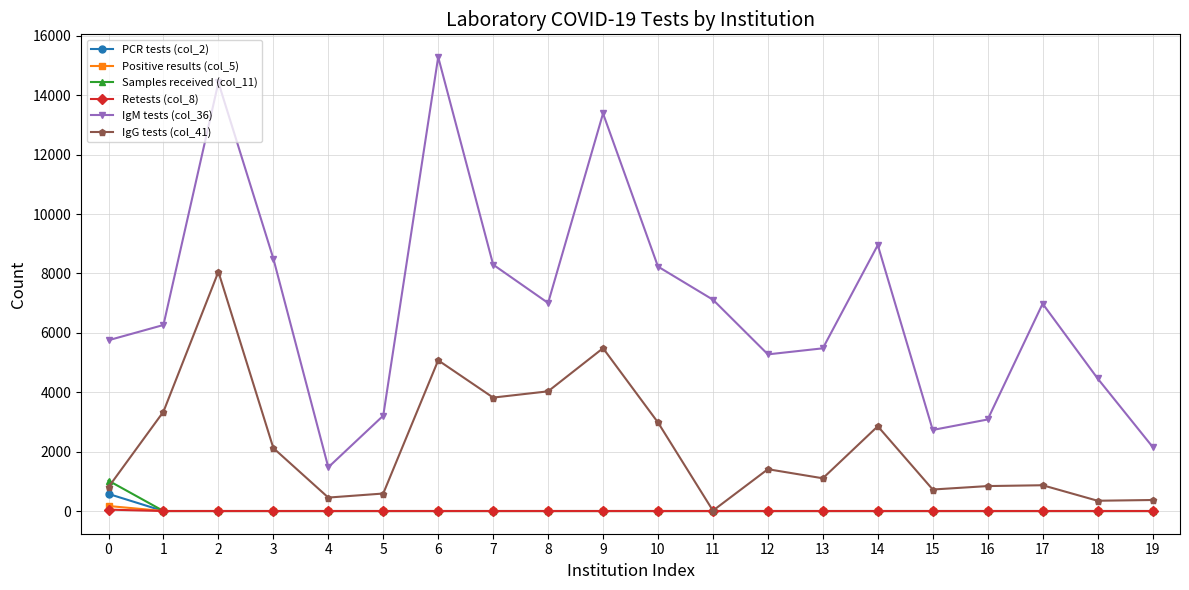

Which series has the largest range (max minus min)?

IgM tests (col_36)